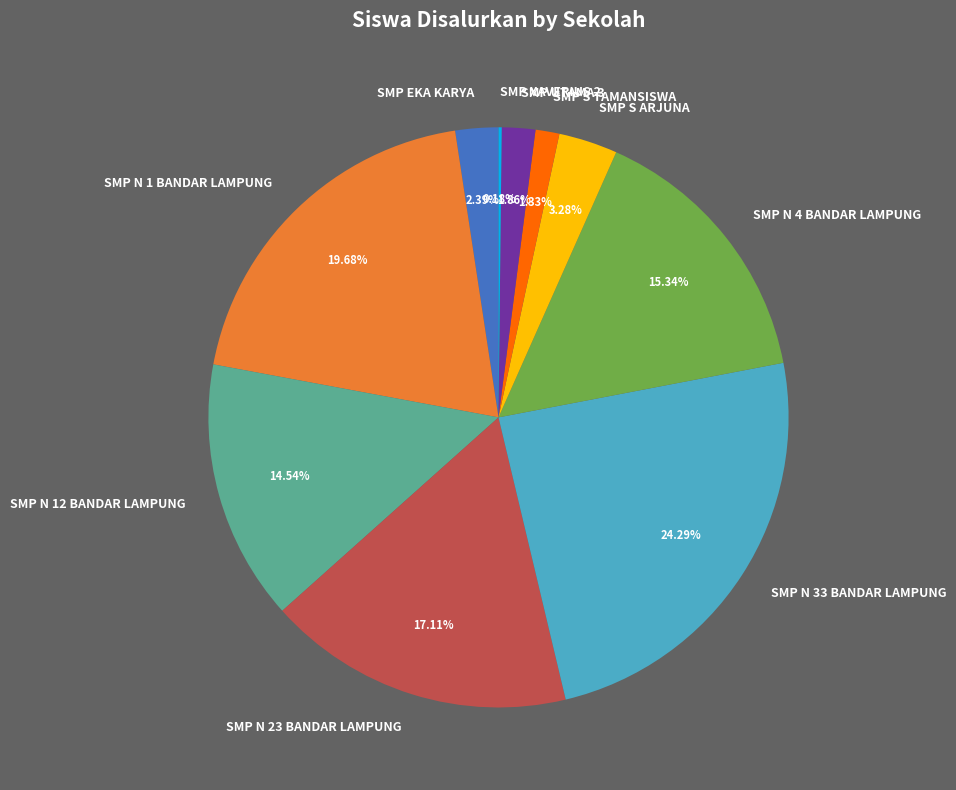

What is the ratio of the value at SMP S ARJUNA to the value at SMP N 33 BANDAR LAMPUNG?

0.1